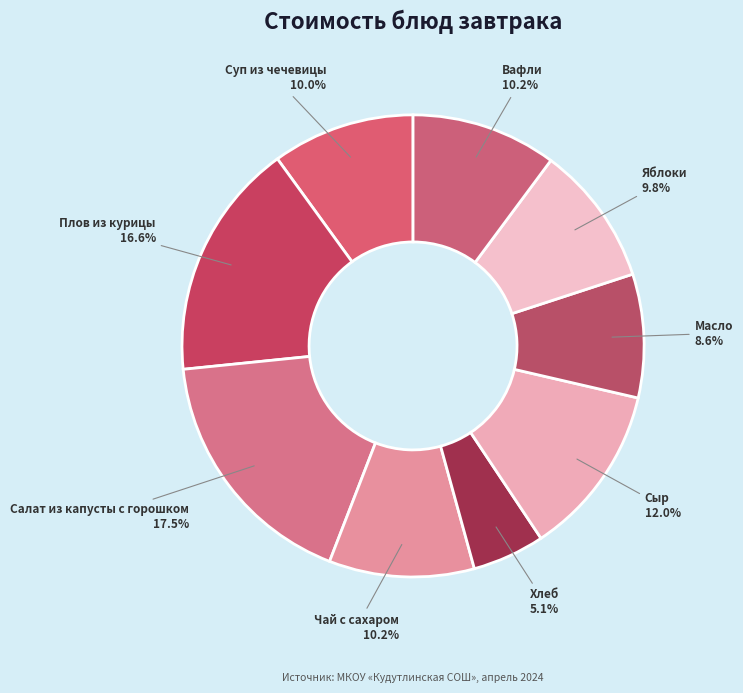

Which has a higher value, Вафли or Салат из капусты с горошком?

Салат из капусты с горошком